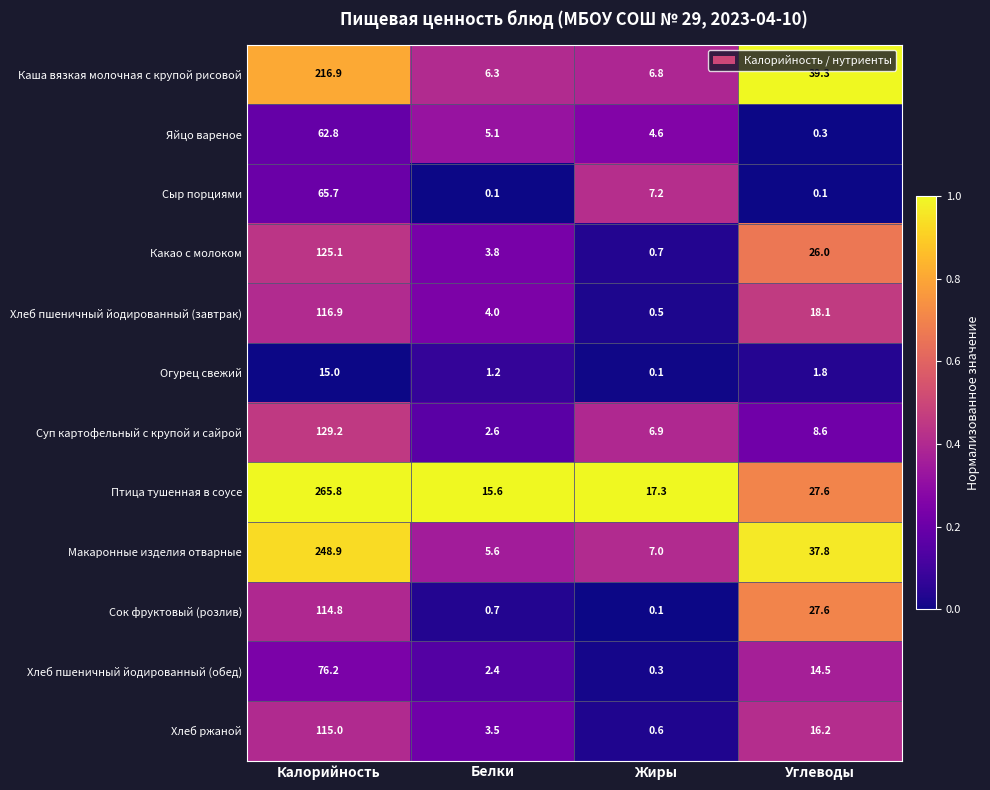

What is the difference between the second highest and second lowest values in the Хлеб пшеничный йодированный (обед) series?

12.1